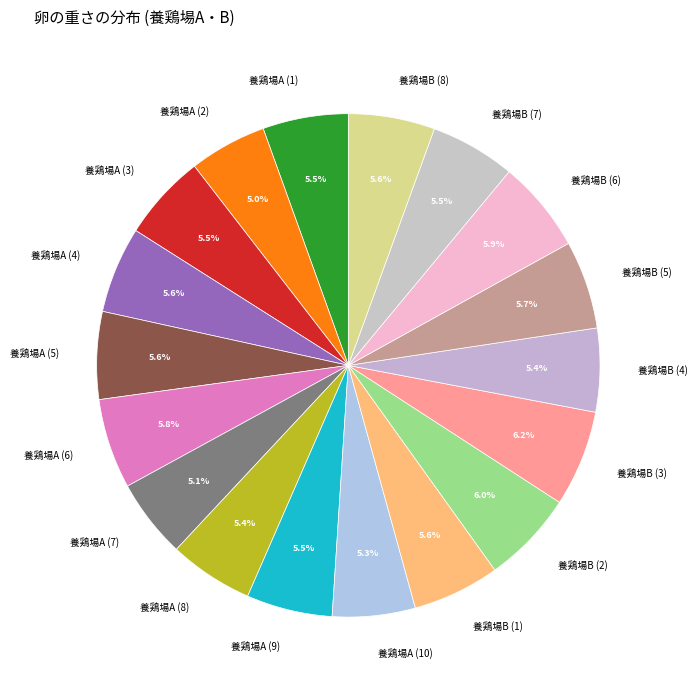

True or false: 養鶏場A (10) accounts for 15% of the total.

False